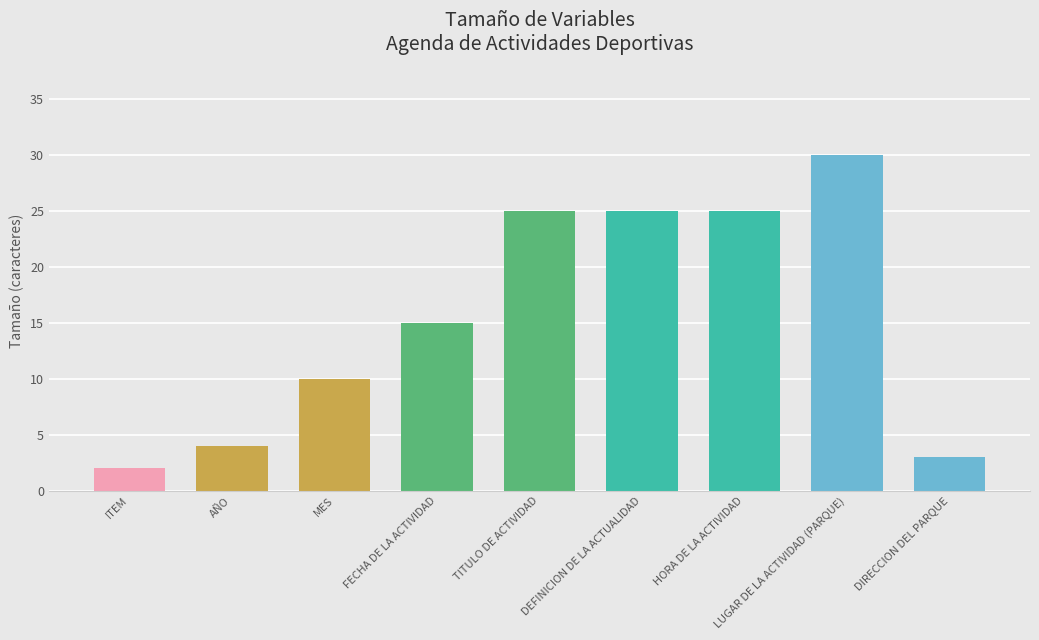

The value at FECHA DE LA ACTIVIDAD is 10. True or false?

False